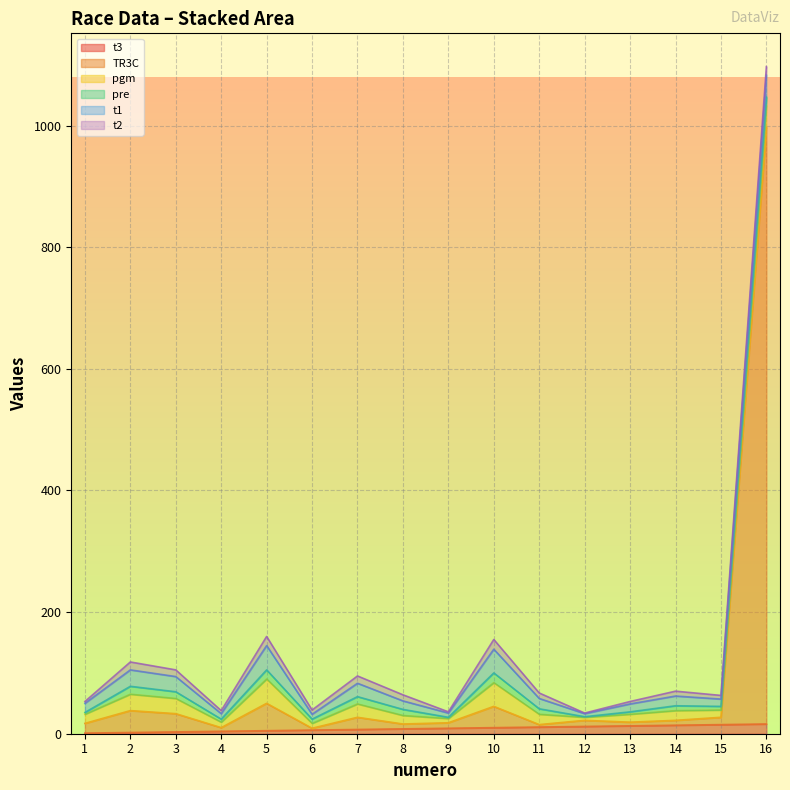

Does the chart display data point markers on the line(s)?

No